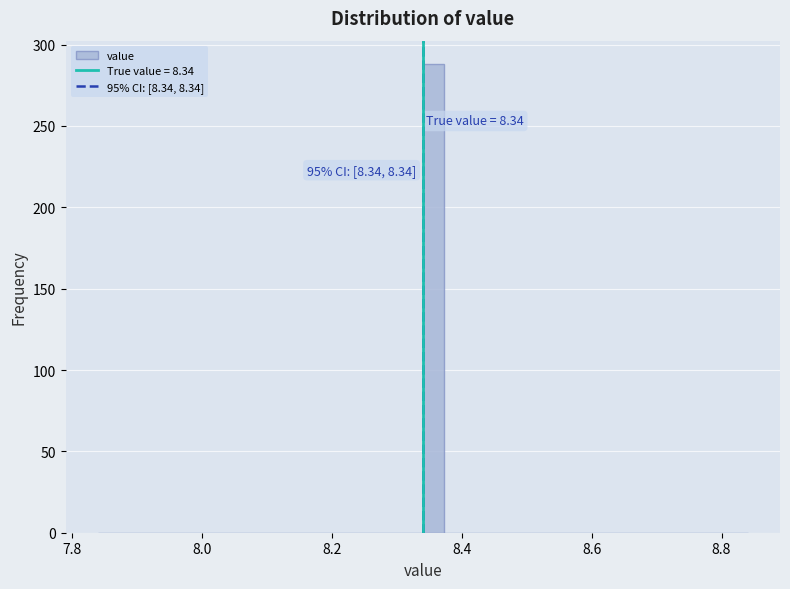

Around what value on the x-axis is the tallest bar? Give the approximate position of its centre, as read against the axis.

8.36